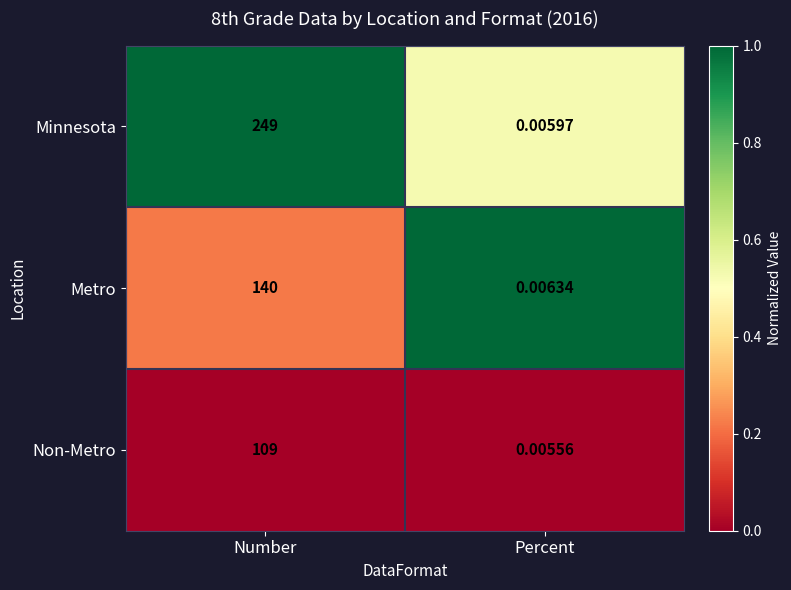

What is the greatest value displayed?

249.0